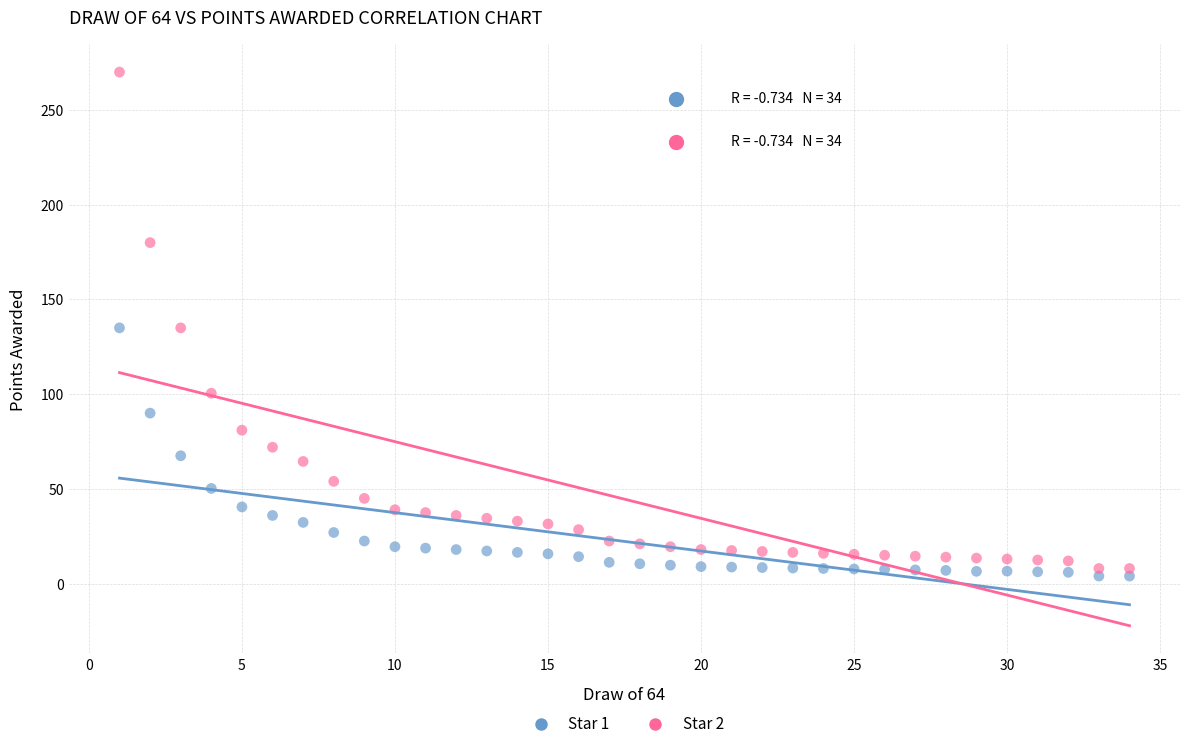

Which series contains the highest Y value?

Star 2